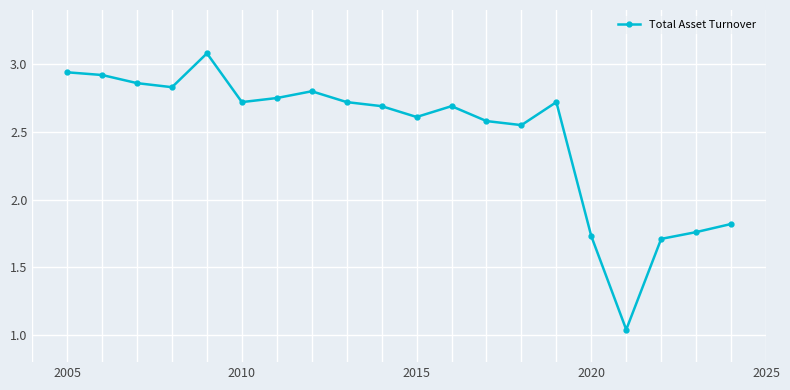

What is the value of the 13th point from the left?

2.6